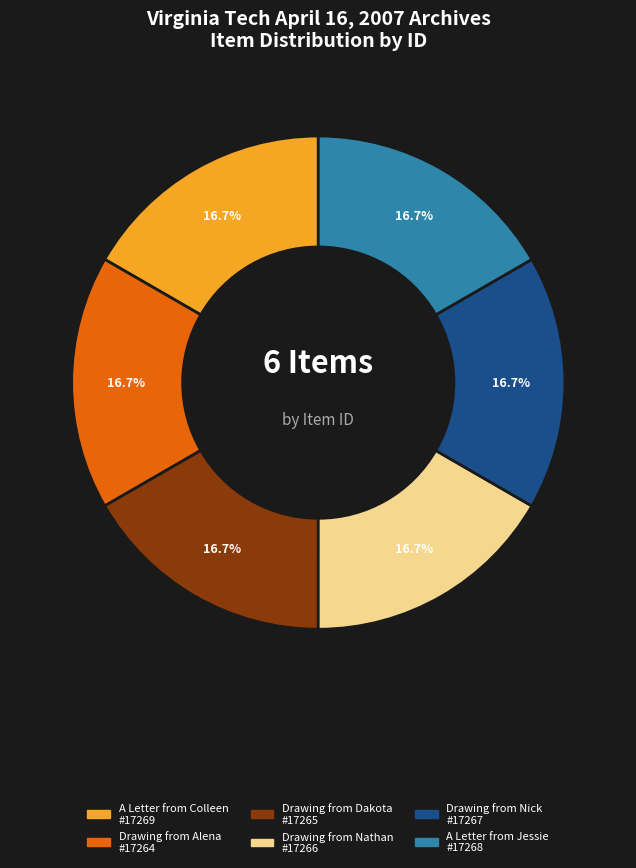

Approximately how many times larger is the value at A Letter from Jessie compared to Drawing from Nick?

1.0